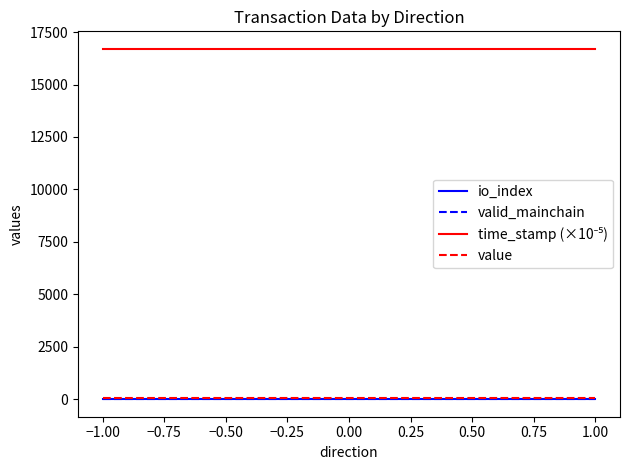

How many data points does each series have?

4